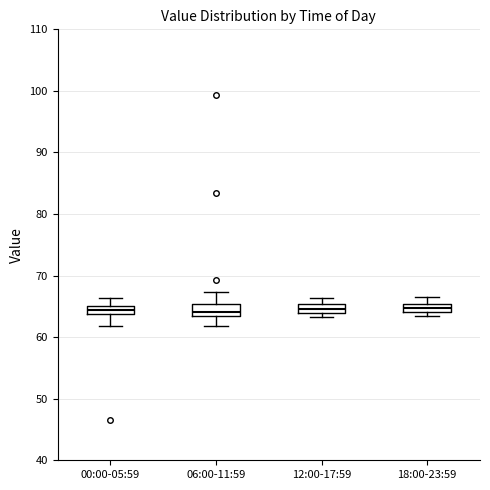

Where does the upper whisker of the box for 18:00-23:59 end on the y-axis? The values are not printed on the chart, so give them approximately, as read against the axis.

67